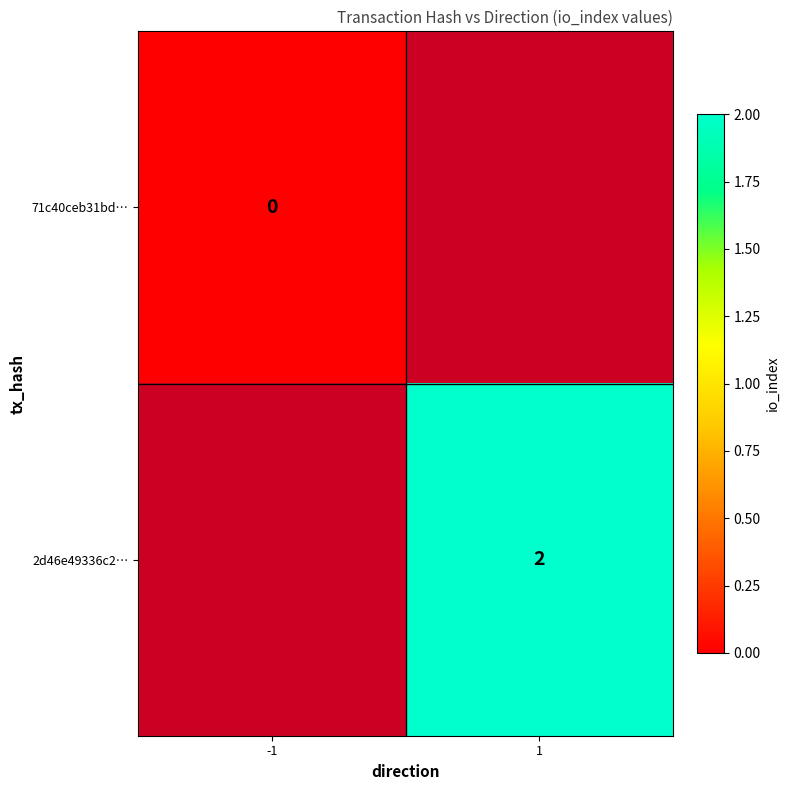

How many values in 2d46e49336c2… are above zero?

1